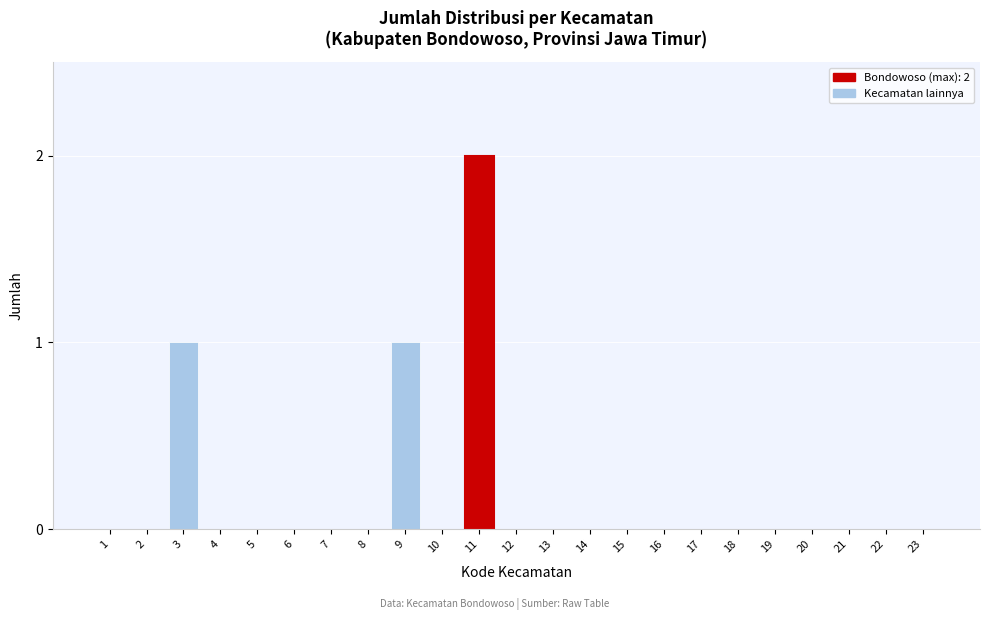

Reading left to right, transcribe all the data shown in this chart.

1=0	2=0	3=1	4=0	5=0	6=0	7=0	8=0	9=1	10=0	11=2	12=0	13=0	14=0	15=0	16=0	17=0	18=0	19=0	20=0	21=0	22=0	23=0